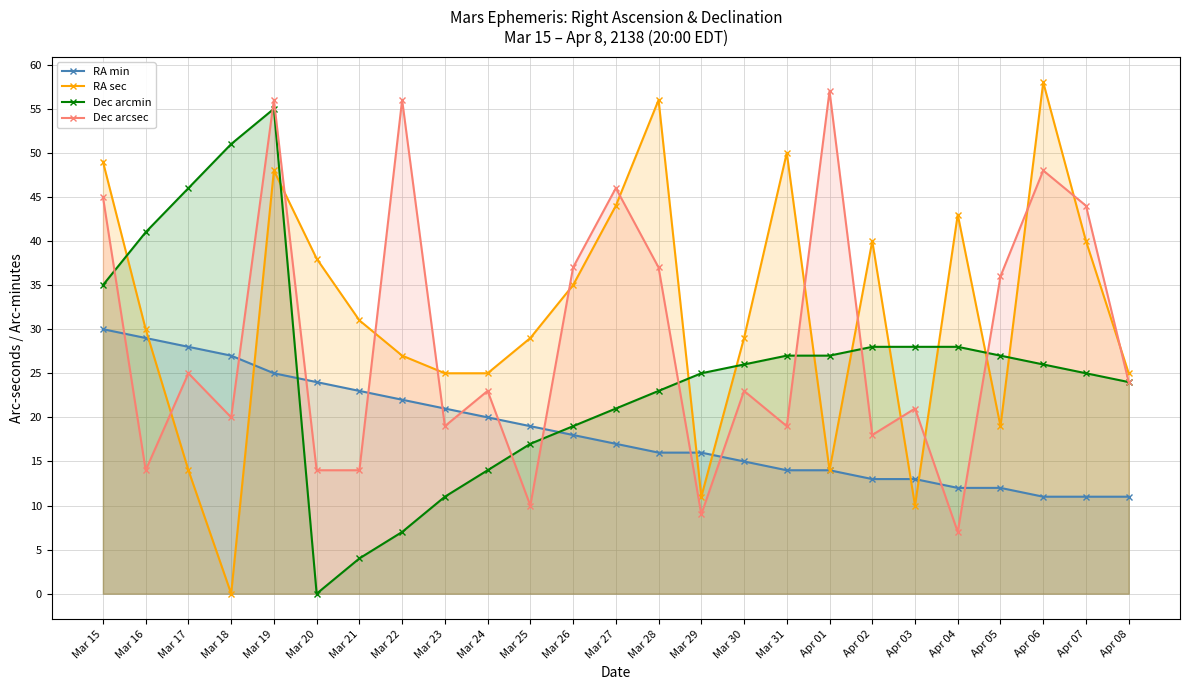

Which series changed the most between Mar 21 and Apr 06?

Dec arcsec